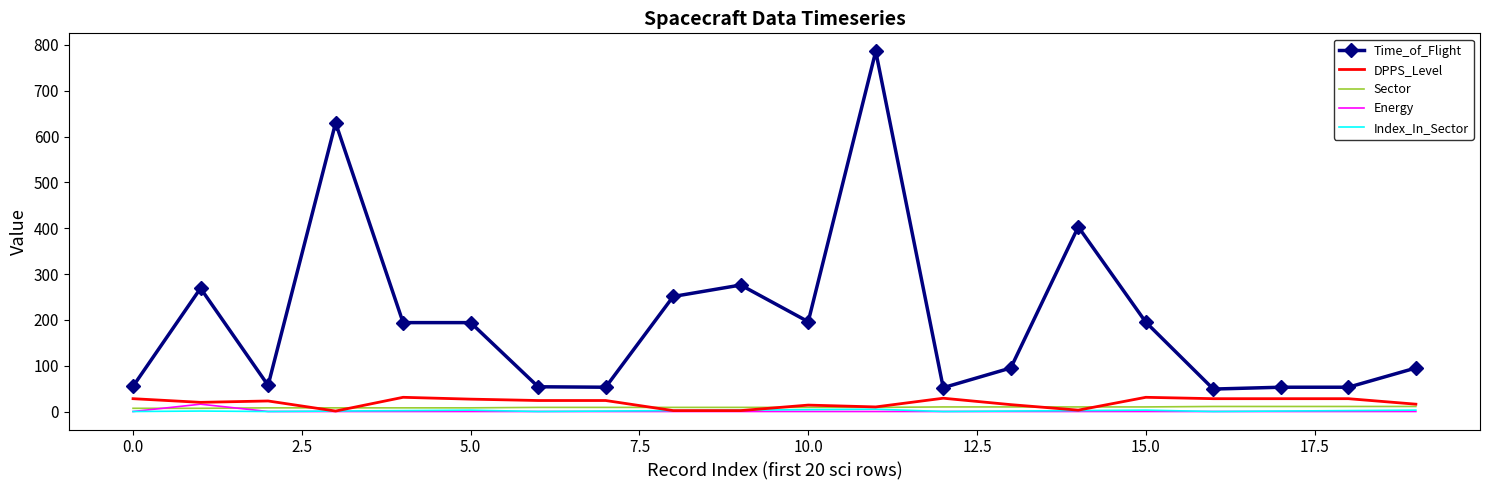

What are all the series names shown in the legend?

Time_of_Flight, DPPS_Level, Sector, Energy, Index_In_Sector